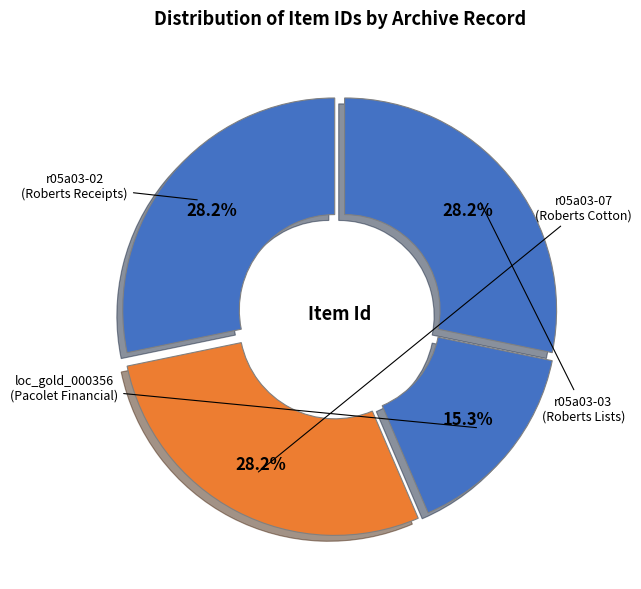

Count the number of slices in the pie.

4